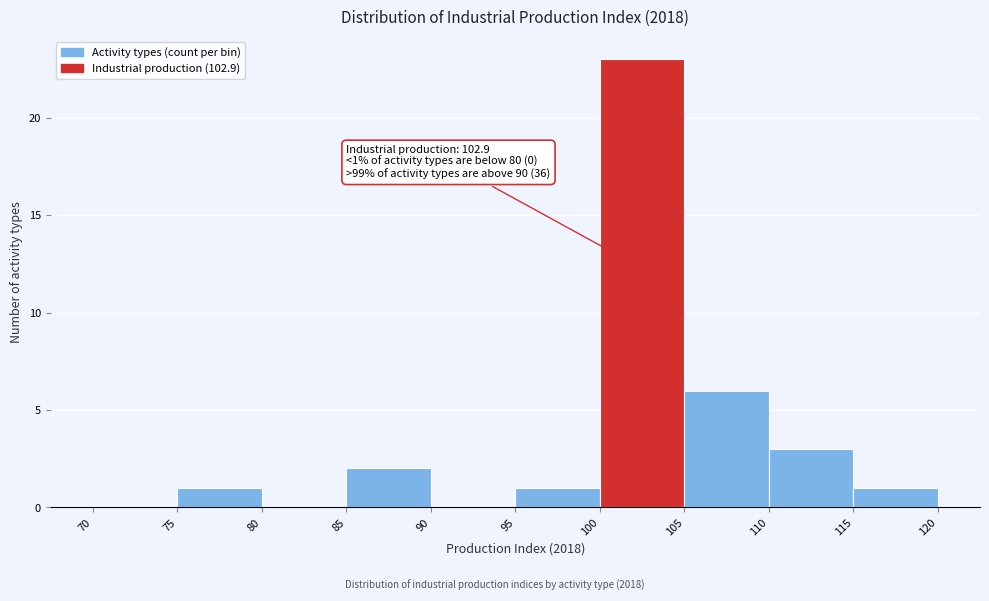

Which range on the x-axis has the tallest bar?

100 to 105